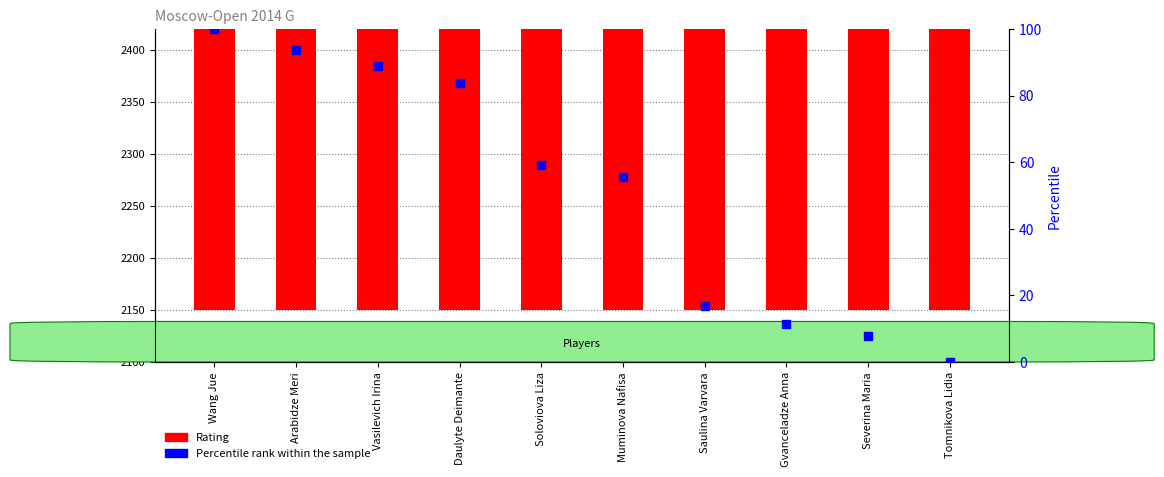

What are all the series names shown in the legend?

Rating, Percentile rank within the sample